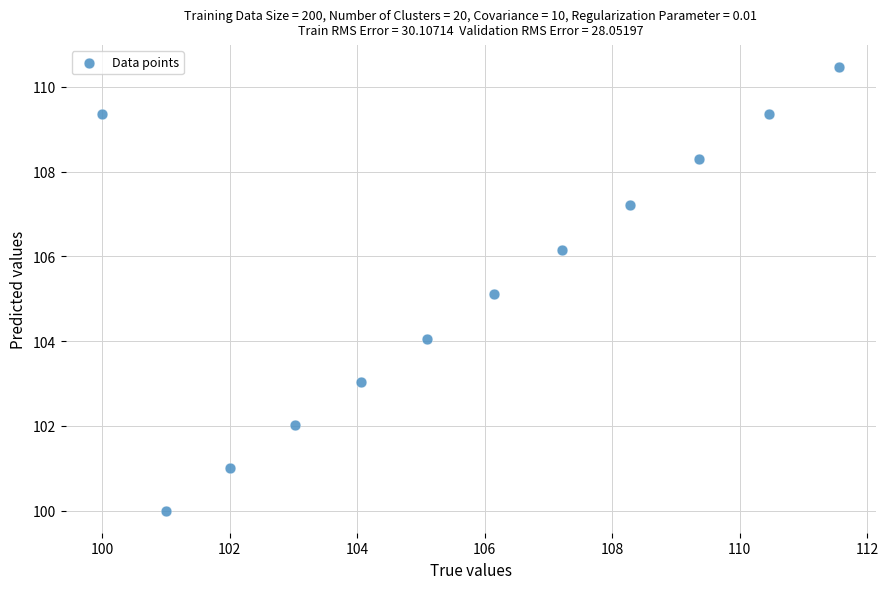

What is the range of X values (max minus min)?

11.6